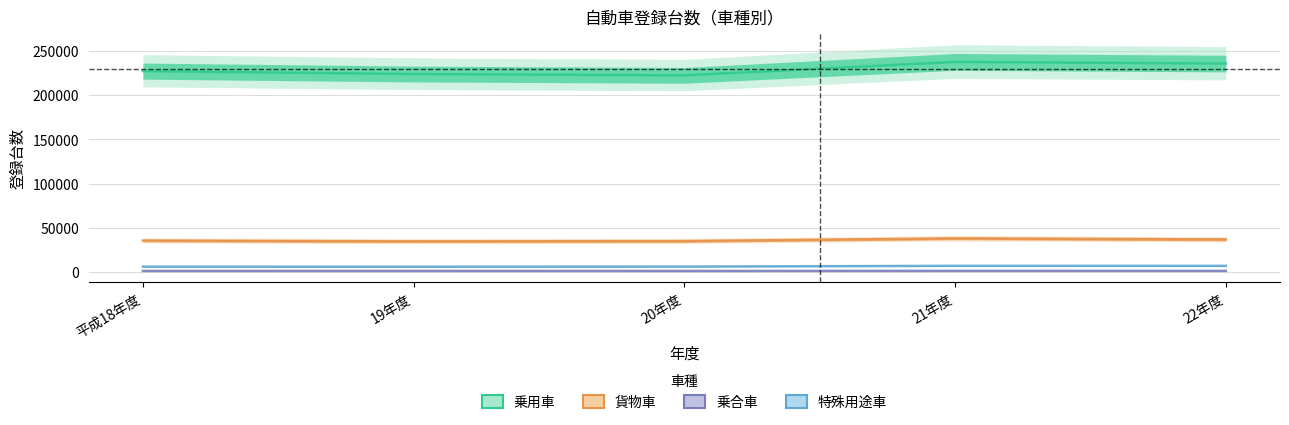

Rank the categories by 貨物車 value from highest to lowest.

21年度, 22年度, 平成18年度, 20年度, 19年度